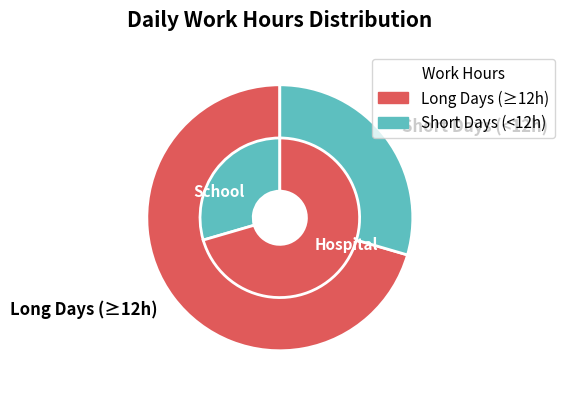

To the nearest percent, what percentage of the pie is 15?

4%